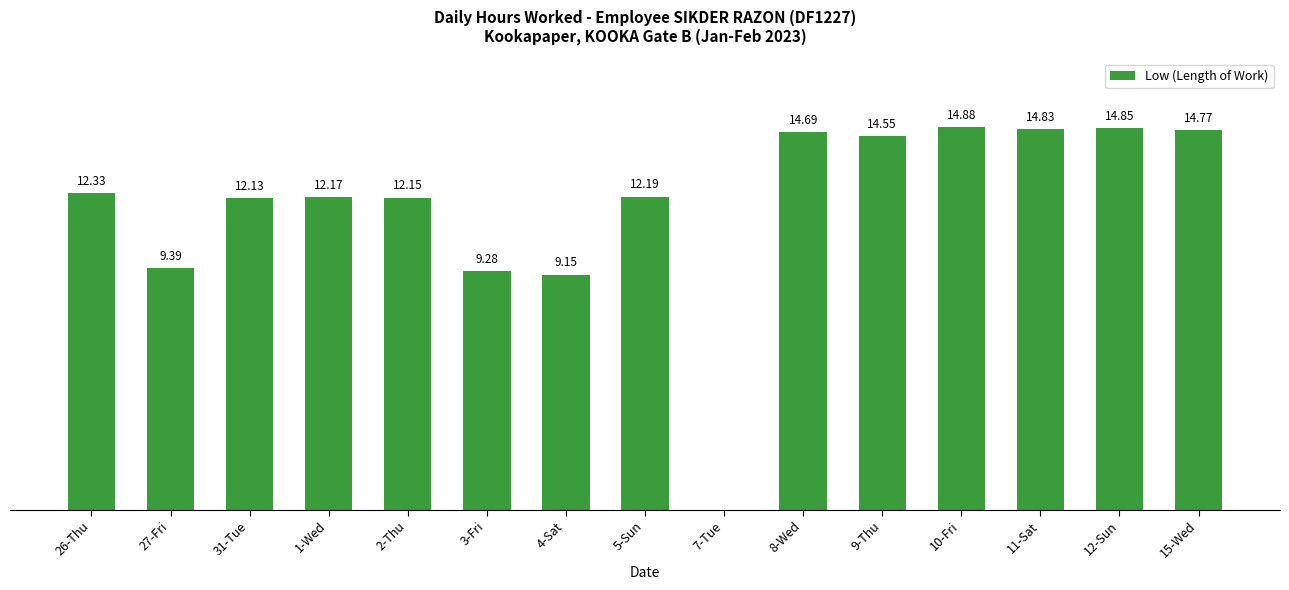

Between 9-Thu and 31-Tue, which is larger?

9-Thu